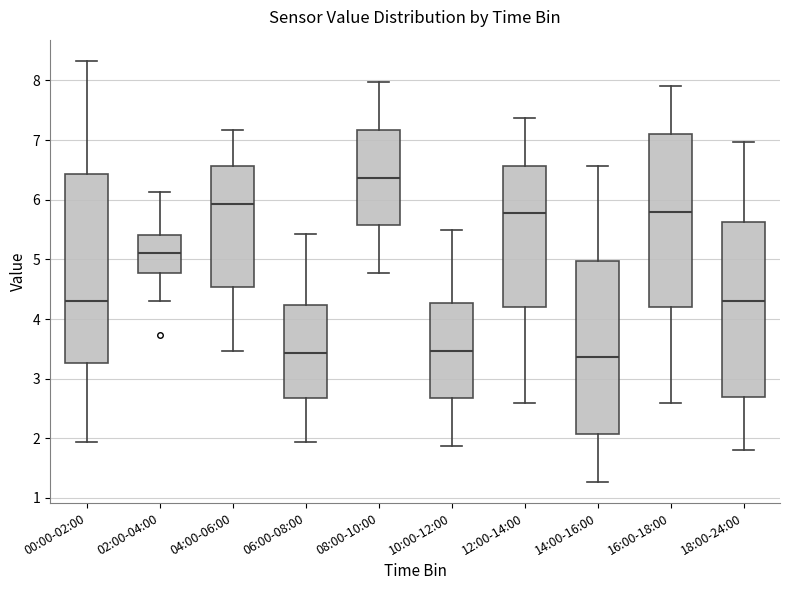

Which box is the tallest, from its lower edge to its upper edge?

00:00-02:00